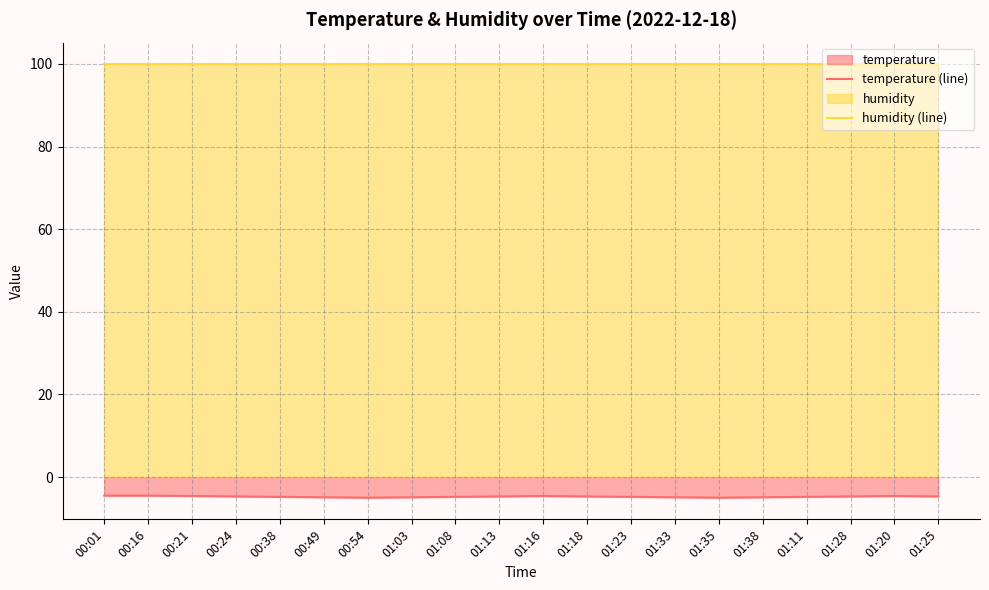

What is the sum of the temperature (line) values at 00:54 and 01:13?

-9.7